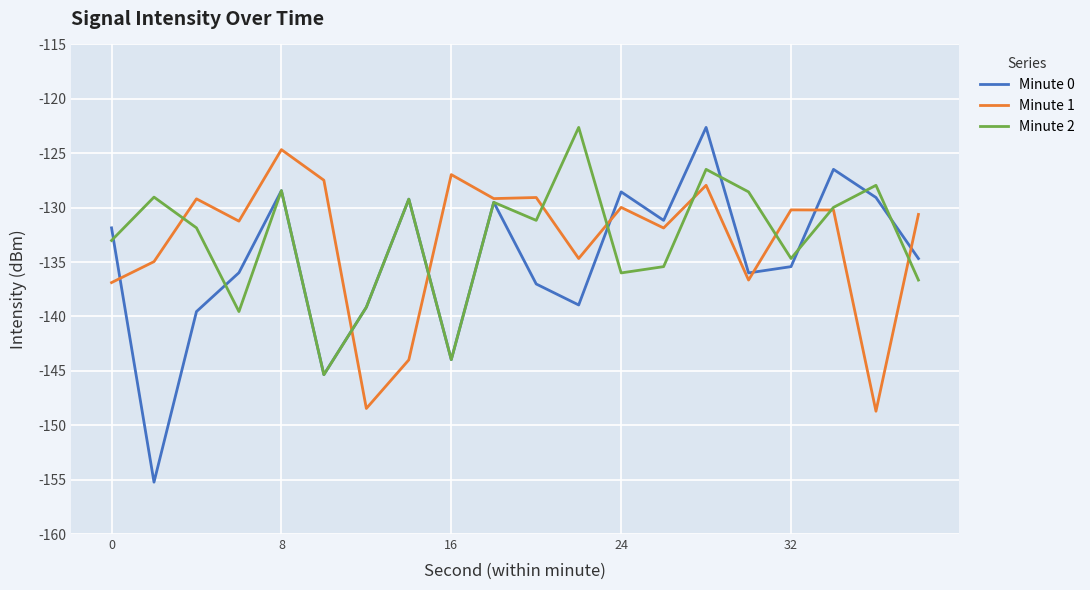

What is the lowest value of the Minute 1 series?

-148.7